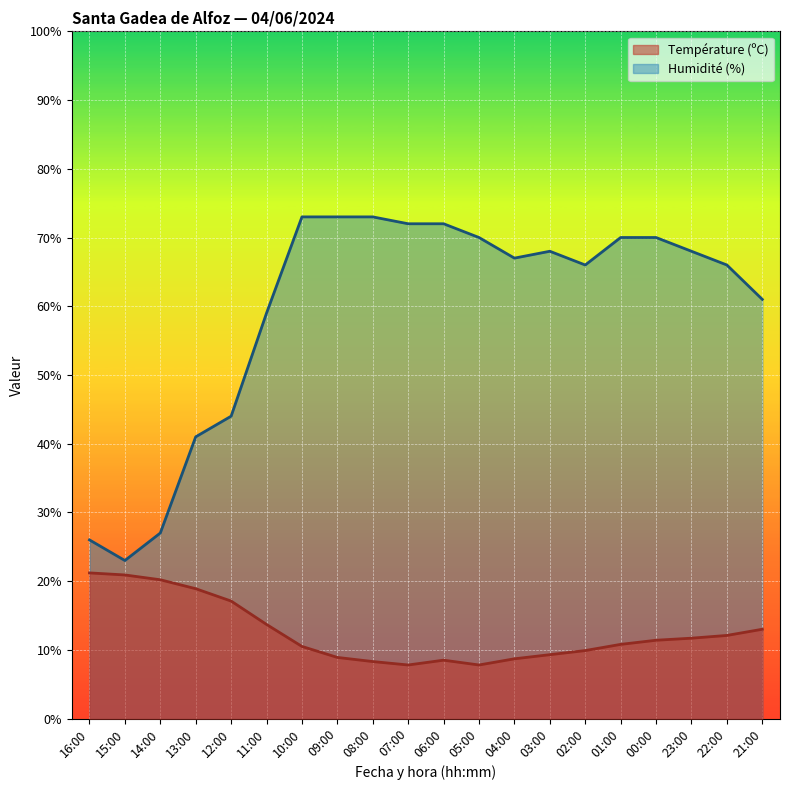

What is the difference between the highest and lowest values at 21:00?

48.0